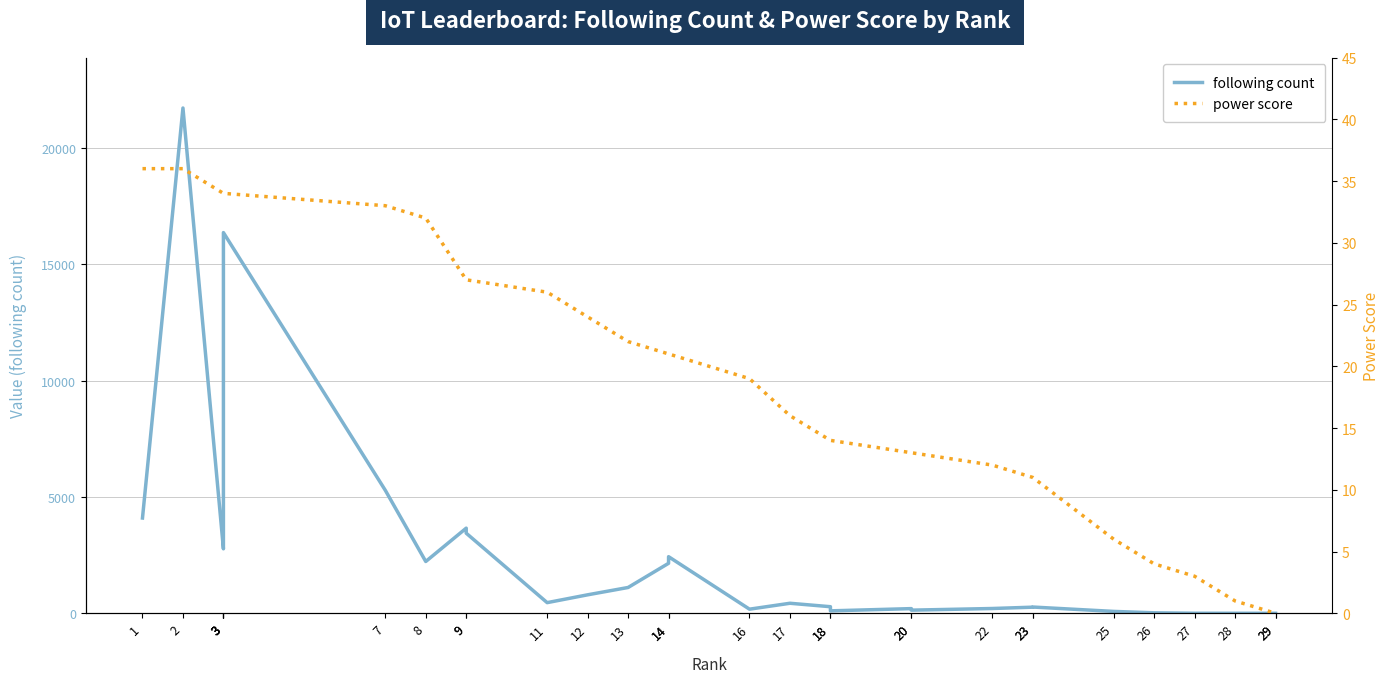

How many positive values does the power score series have?

28